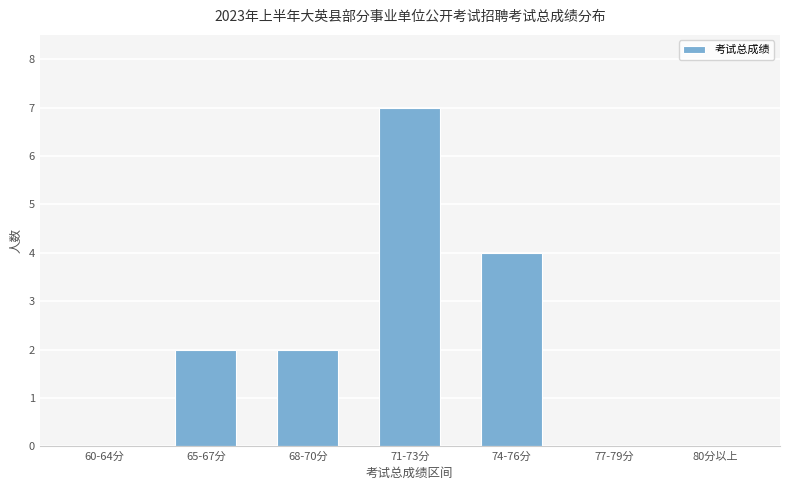

What is the change in value from 71-73分 to 74-76分?

-3